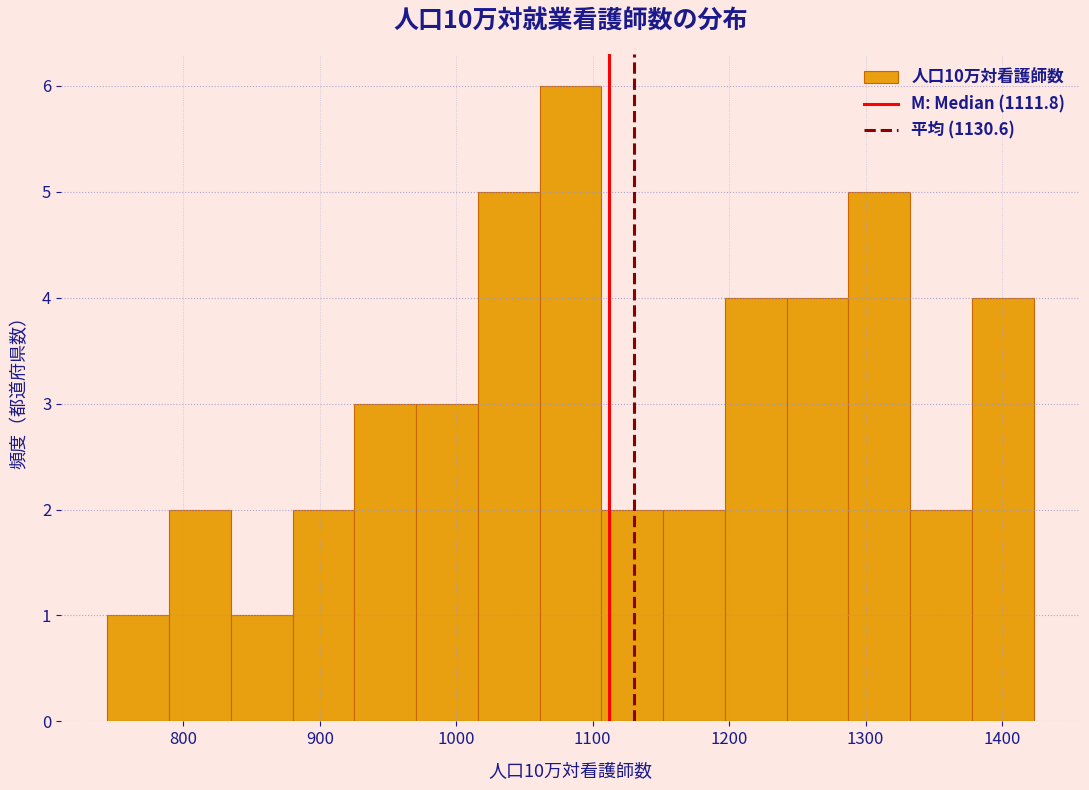

Reading left to right, transcribe this chart: for each bar, give the range it covers on the x-axis and its height. Neither the bar edges nor the heights are printed on the chart, so give them approximately, as read against the axes.

740 to 790: 1
790 to 830: 2
830 to 880: 1
880 to 930: 2
930 to 970: 3
970 to 1020: 3
1020 to 1060: 5
1060 to 1110: 6
1110 to 1150: 2
1150 to 1200: 2
1200 to 1240: 4
1240 to 1290: 4
1290 to 1330: 5
1330 to 1380: 2
1380 to 1420: 4